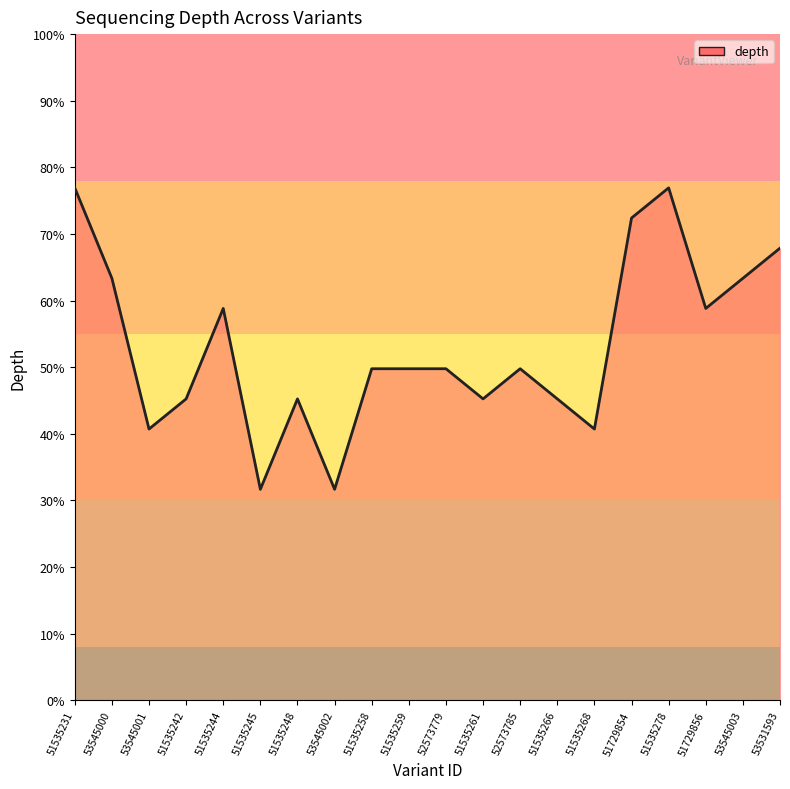

Does the chart display data point markers on the line(s)?

No